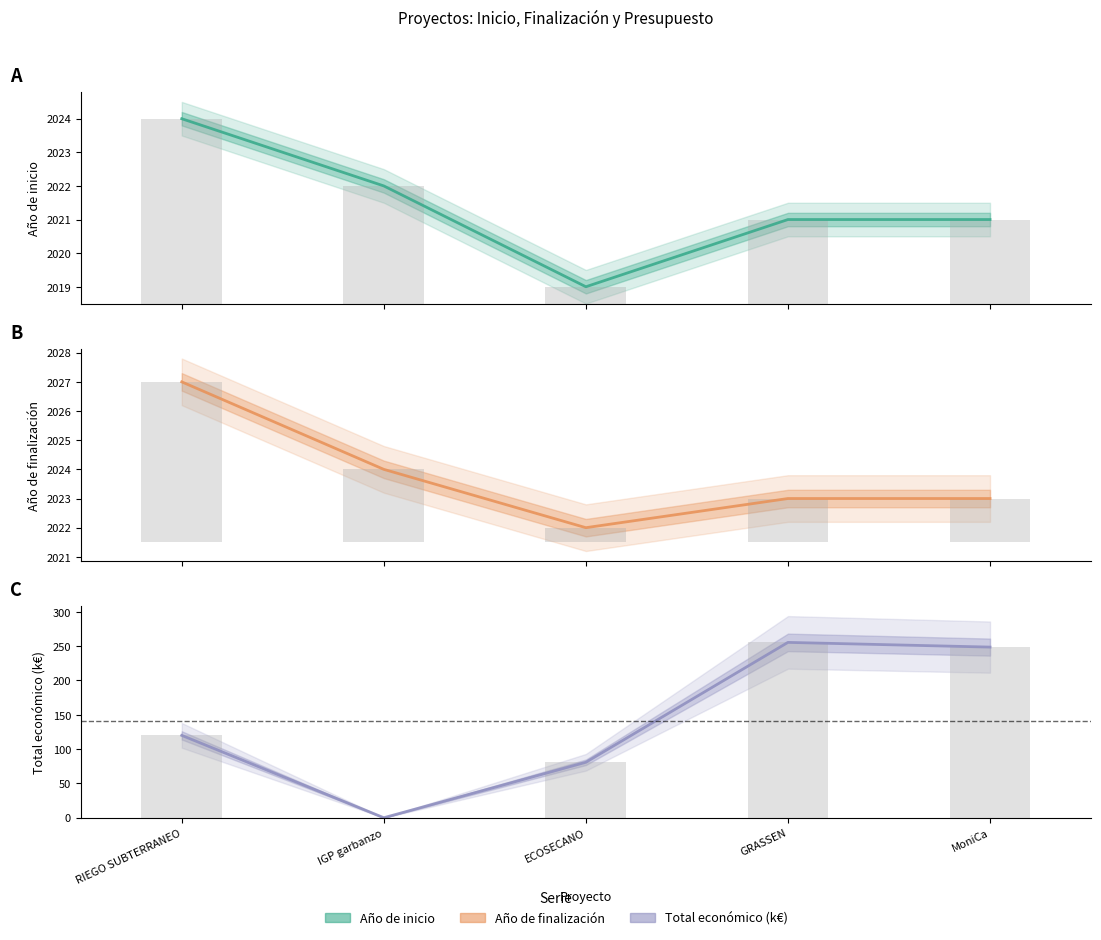

Which series changed the most between IGP garbanzo and GRASSEN?

Total económico